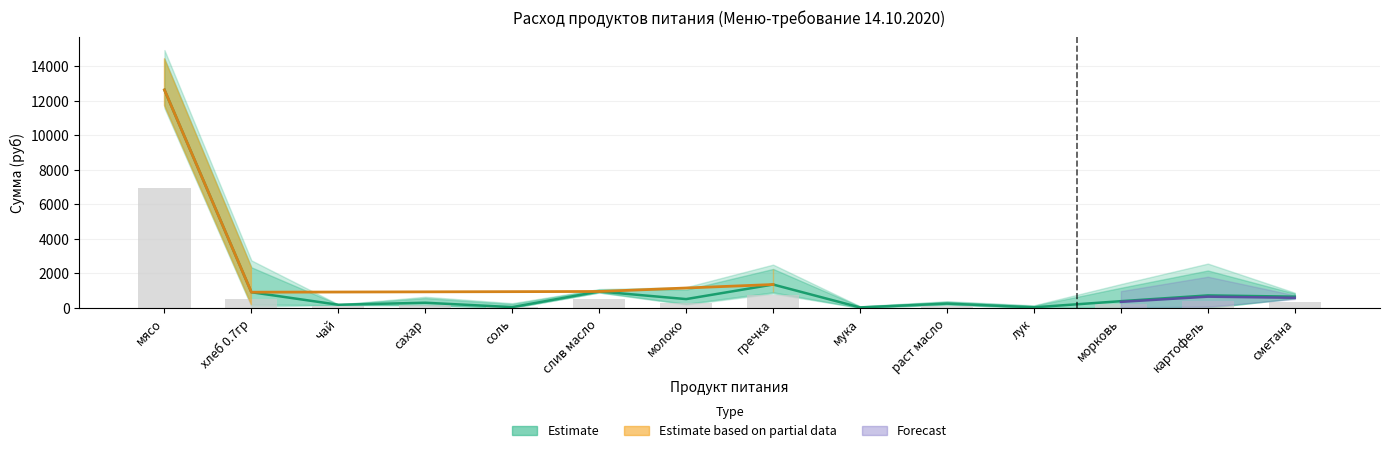

Which has a higher value, слив масло or сахар?

слив масло